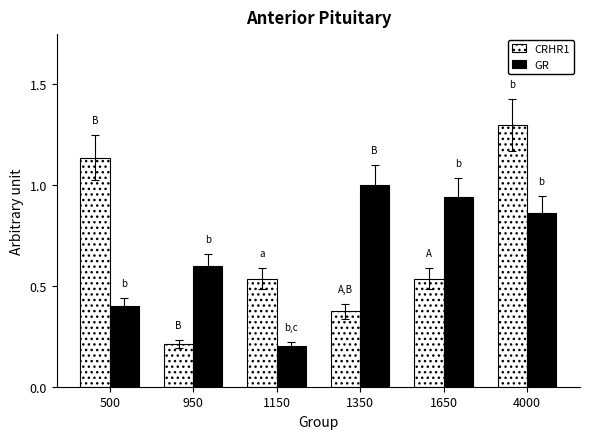

How many bars are there in each group?

2